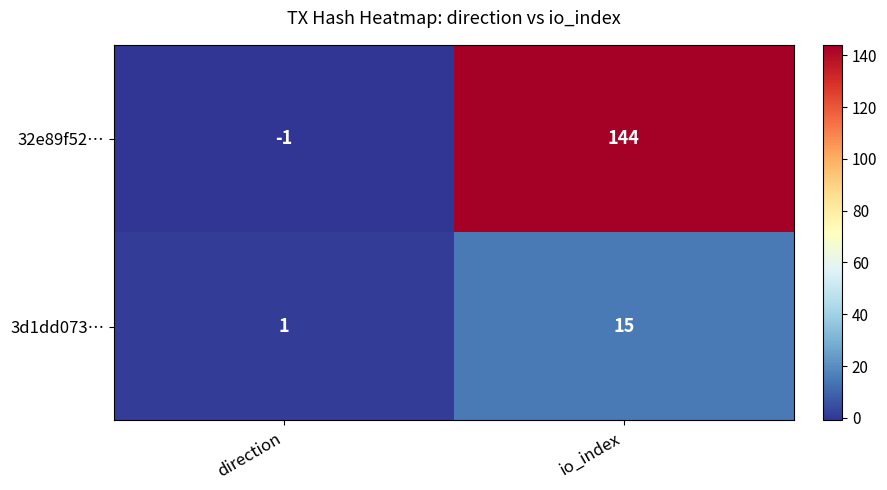

List the series in order of their overall mean, lowest first.

3d1dd073…, 32e89f52…